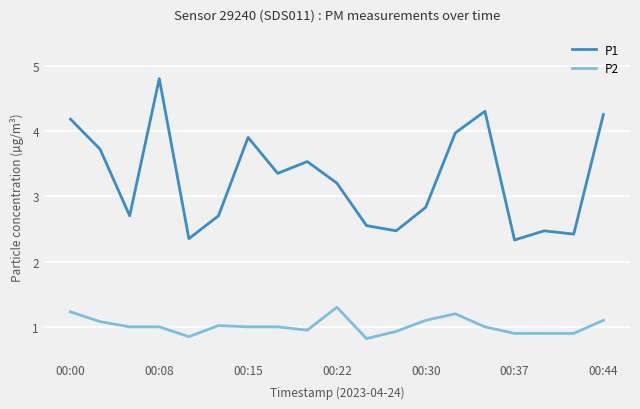

True or false: P1 and P2 intersect in this chart.

False